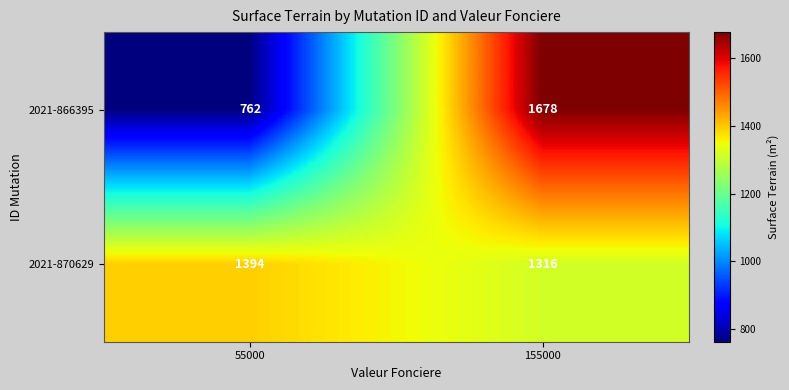

Reading left to right, list all the values displayed in this chart.

2021-866395: 55000=762	155000=1678
2021-870629: 55000=1394	155000=1316